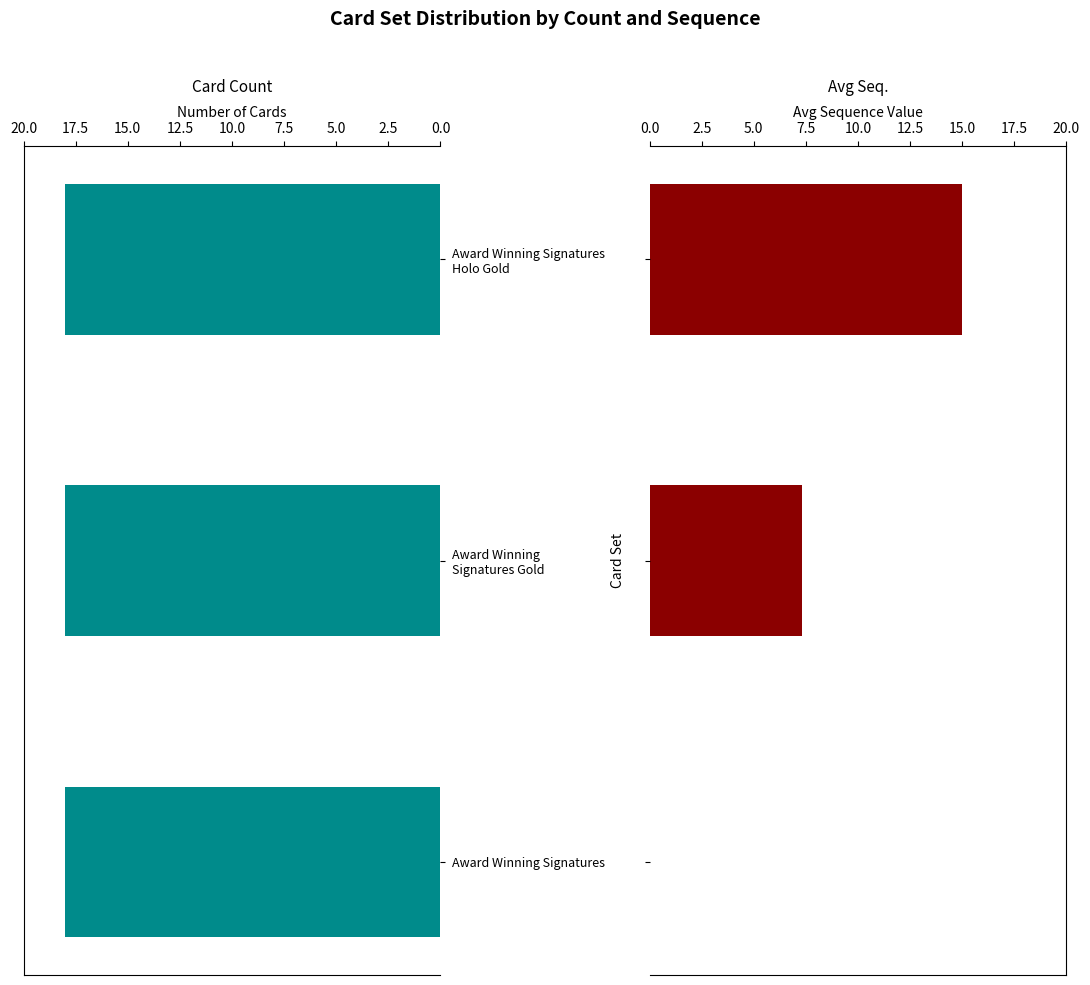

How many values in the Avg Seq. series are below 7?

1